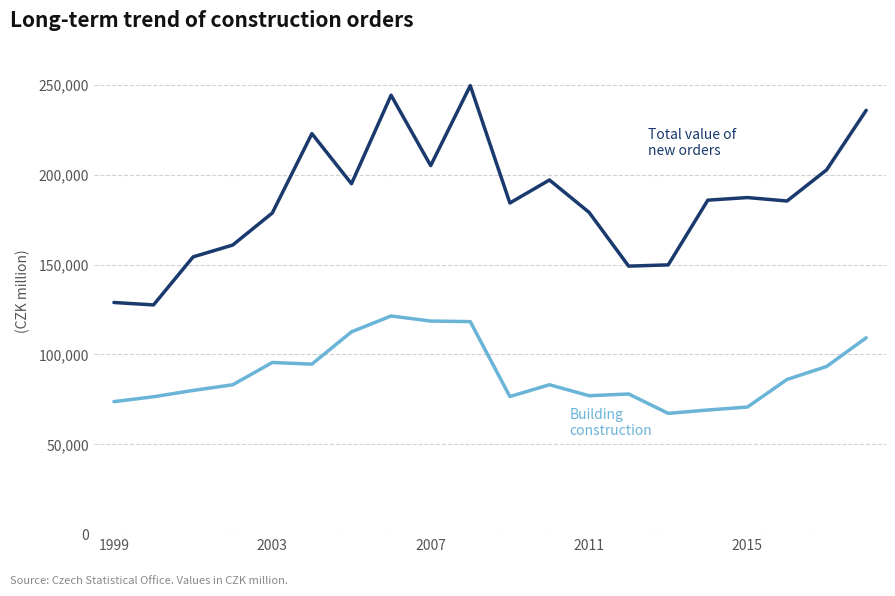

What is the minimum value shown in the chart?

67218